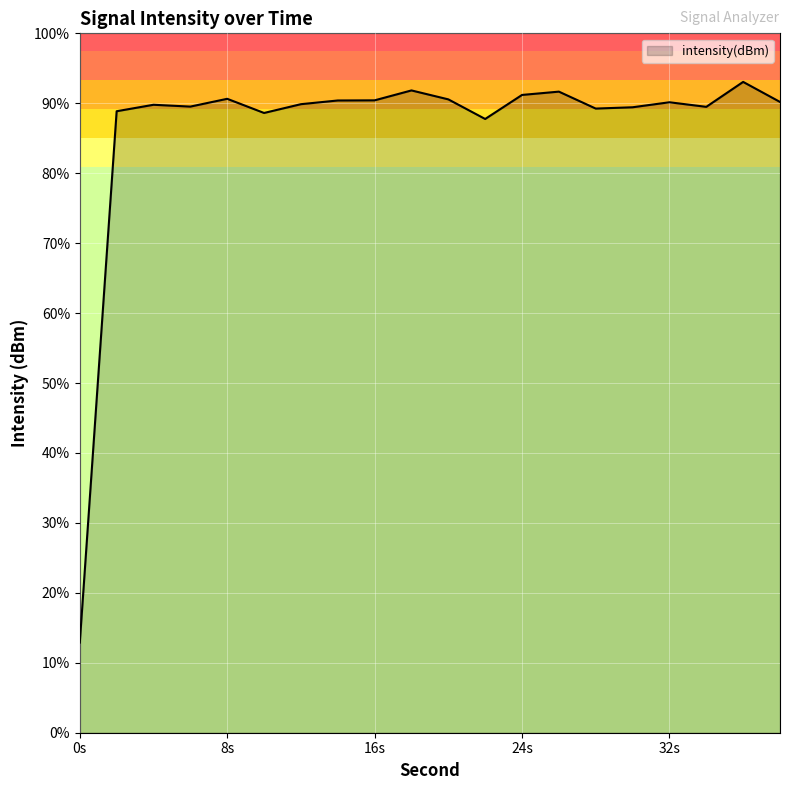

Rank the categories by value from highest to lowest.

36, 18, 26, 24, 8, 20, 16, 14, 38, 32, 12, 4, 6, 34, 30, 28, 2, 10, 22, 0